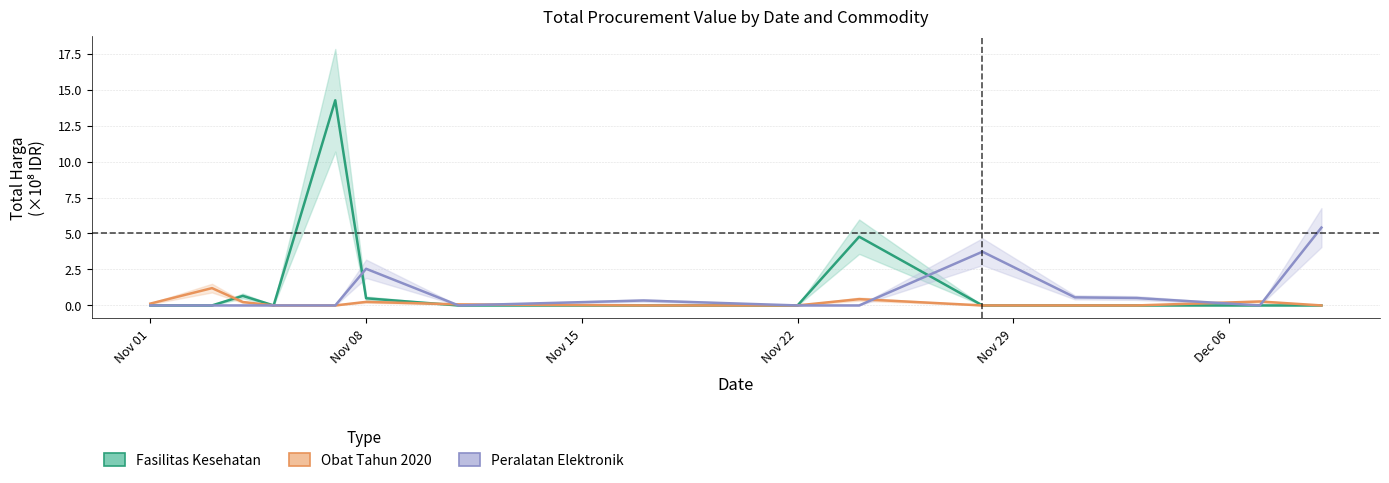

What is the spread (max minus min) of values at 2021-11-11?

0.1